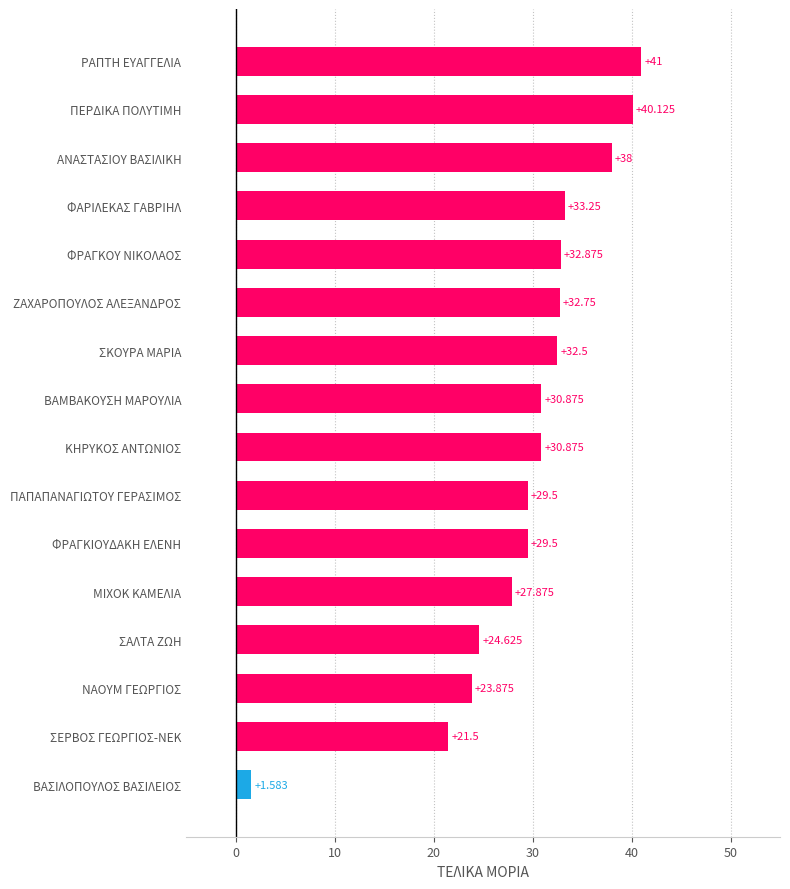

At which label is the value closest to 21?

ΣΕΡΒΟΣ ΓΕΩΡΓΙΟΣ-ΝΕΚ